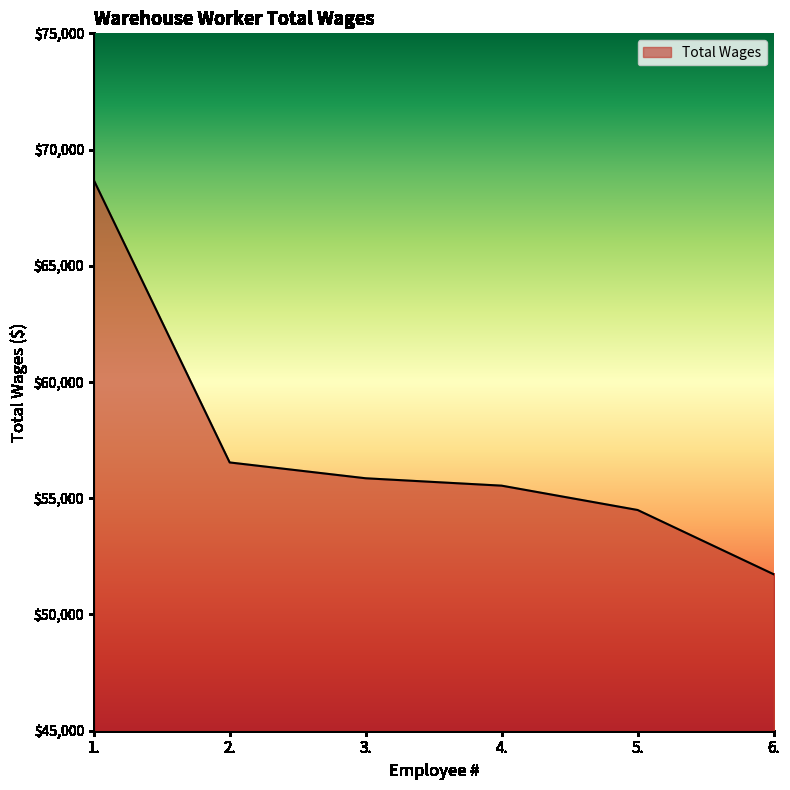

The value at 6. is 27382. True or false?

False